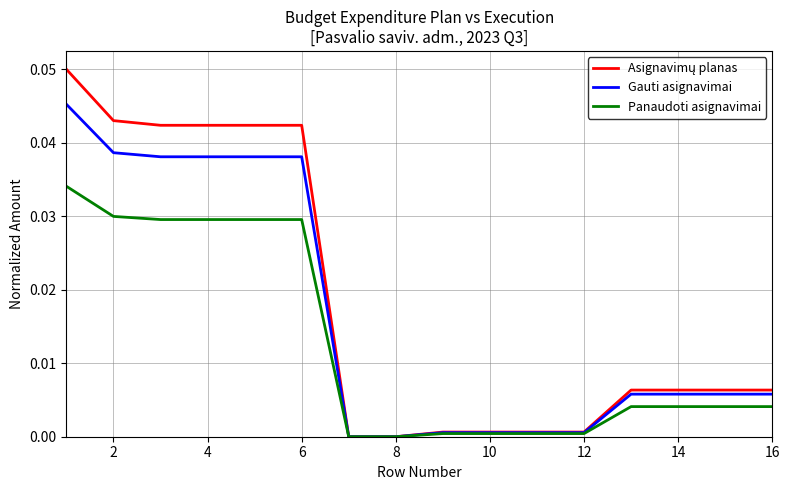

Reading left to right, list all the values displayed in this chart.

Asignavimų planas: 0.1	0.0	0.0	0.0	0.0	0.0	0.0	0.0	0.0	0.0	0.0	0.0	0.0	0.0	0.0	0.0
Gauti asignavimai: 0.0	0.0	0.0	0.0	0.0	0.0	0.0	0.0	0.0	0.0	0.0	0.0	0.0	0.0	0.0	0.0
Panaudoti asignavimai: 0.0	0.0	0.0	0.0	0.0	0.0	0.0	0.0	0.0	0.0	0.0	0.0	0.0	0.0	0.0	0.0